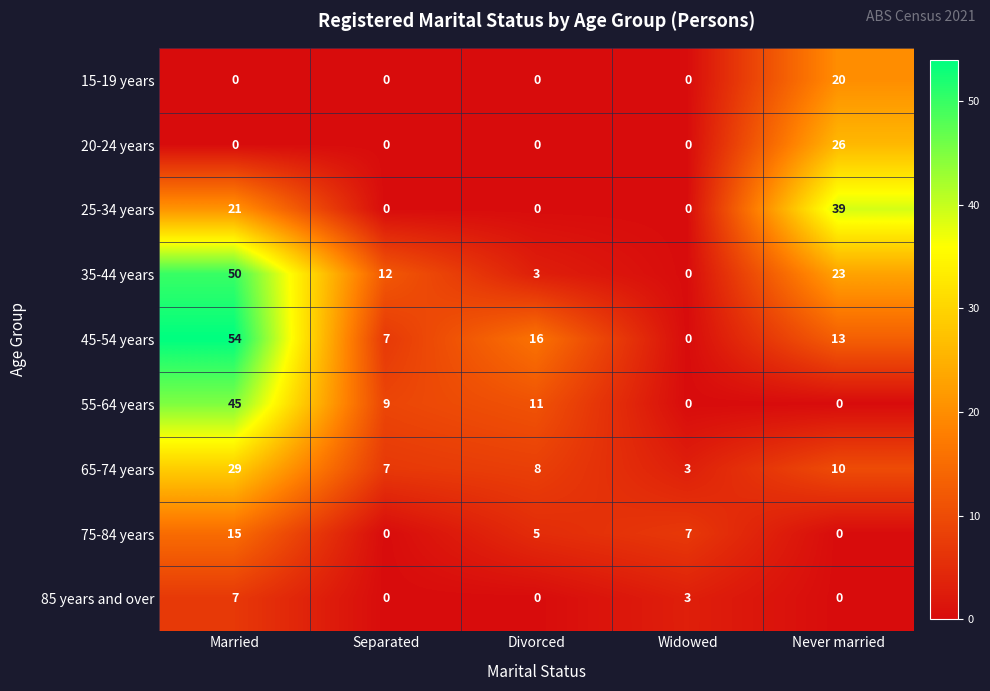

Rank the series by their maximum value, from highest to lowest.

45-54 years, 35-44 years, 55-64 years, 25-34 years, 65-74 years, 20-24 years, 15-19 years, 75-84 years, 85 years and over